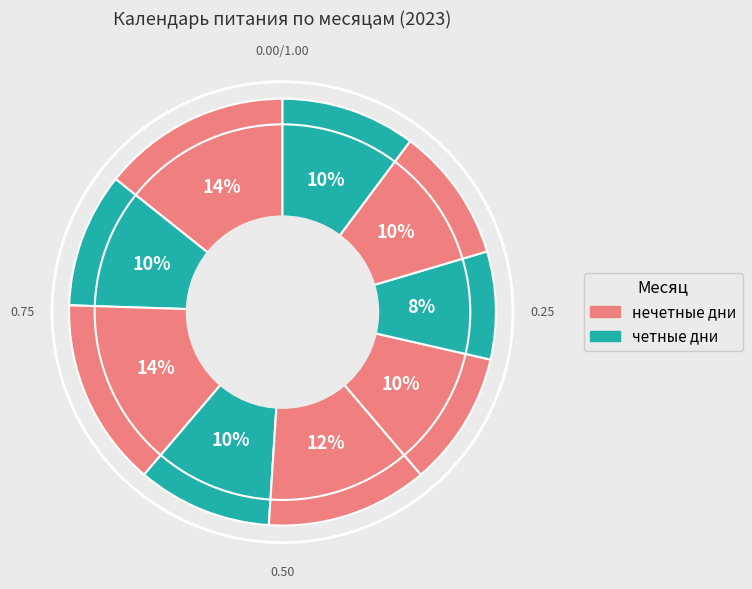

How many segments does this pie chart have?

9